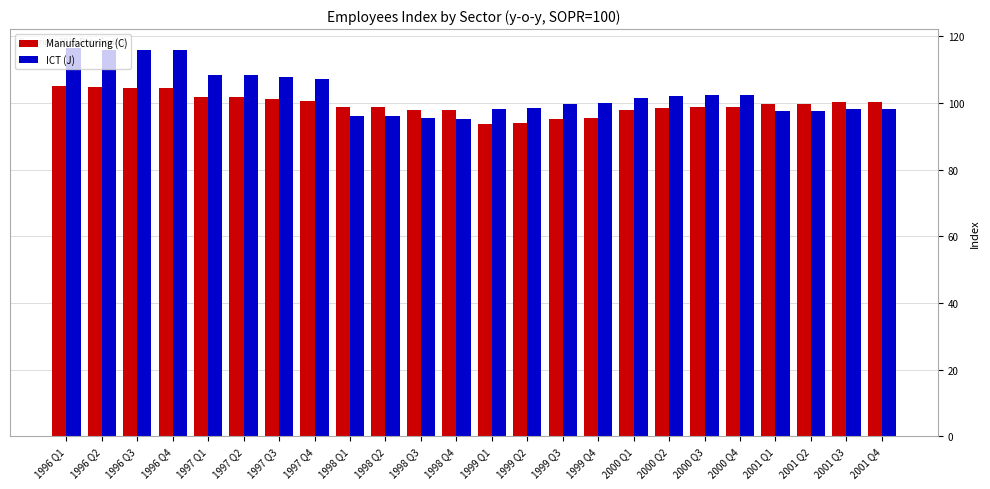

What are all the series names shown in the legend?

Manufacturing (C), ICT (J)